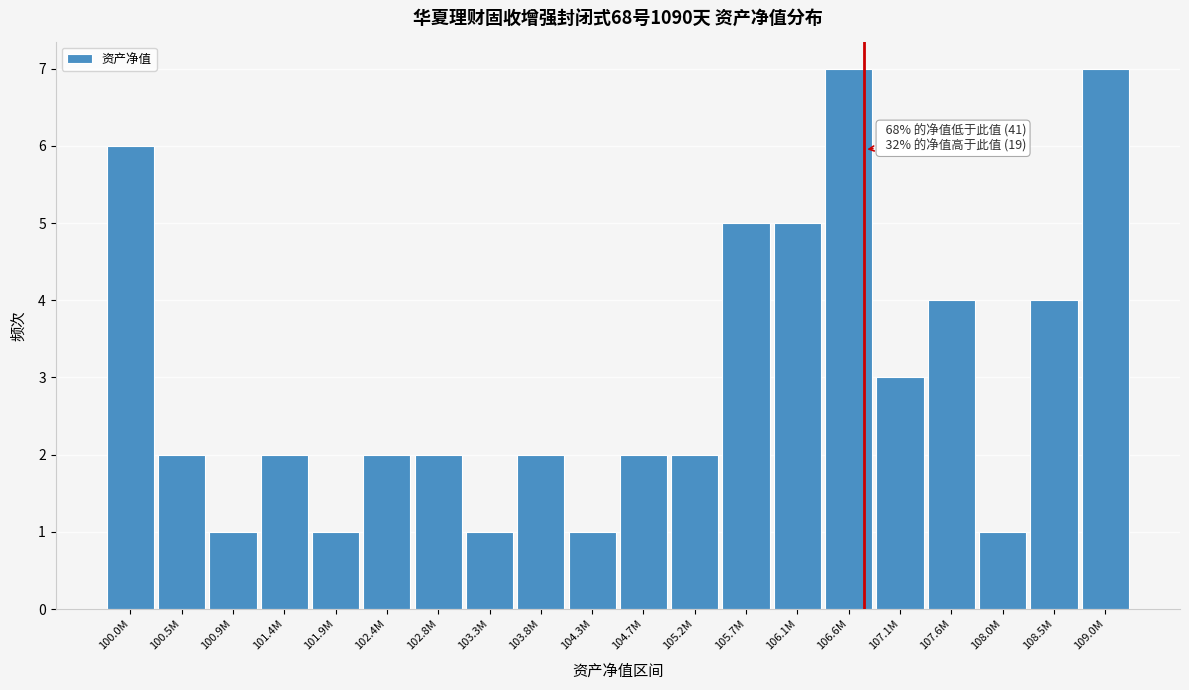

Reading left to right, what are all the values shown in this chart?

6	2	1	2	1	2	2	1	2	1	2	2	5	5	7	3	4	1	4	7